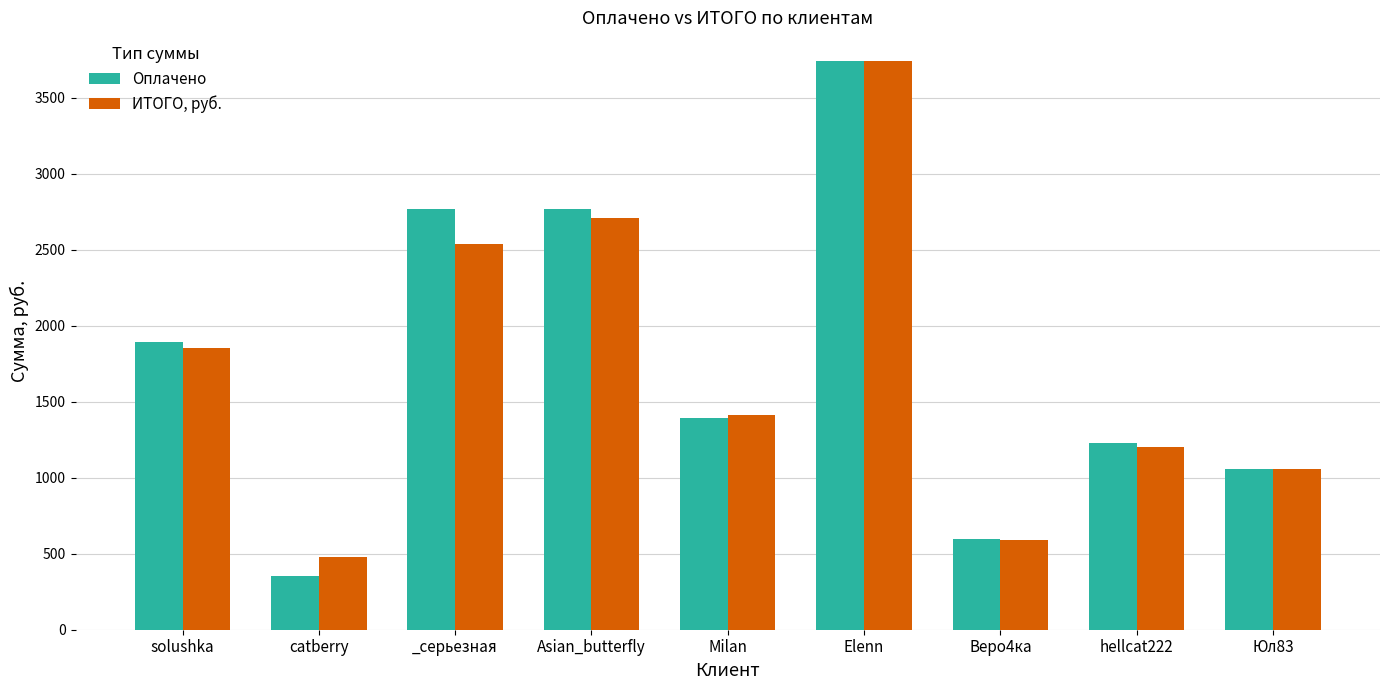

How many series are shown in this chart?

2